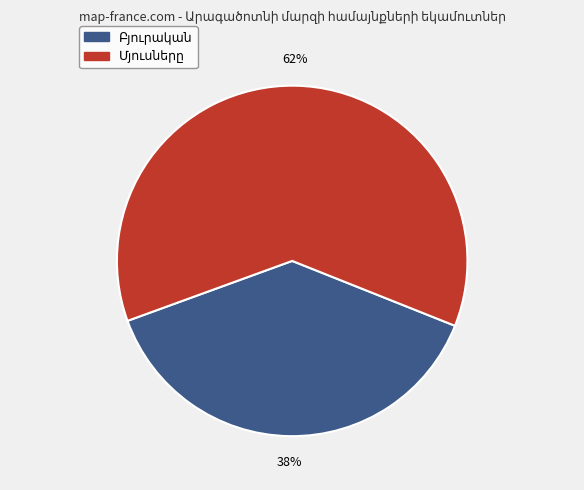

To the nearest percent, what is the average slice percentage?

50%